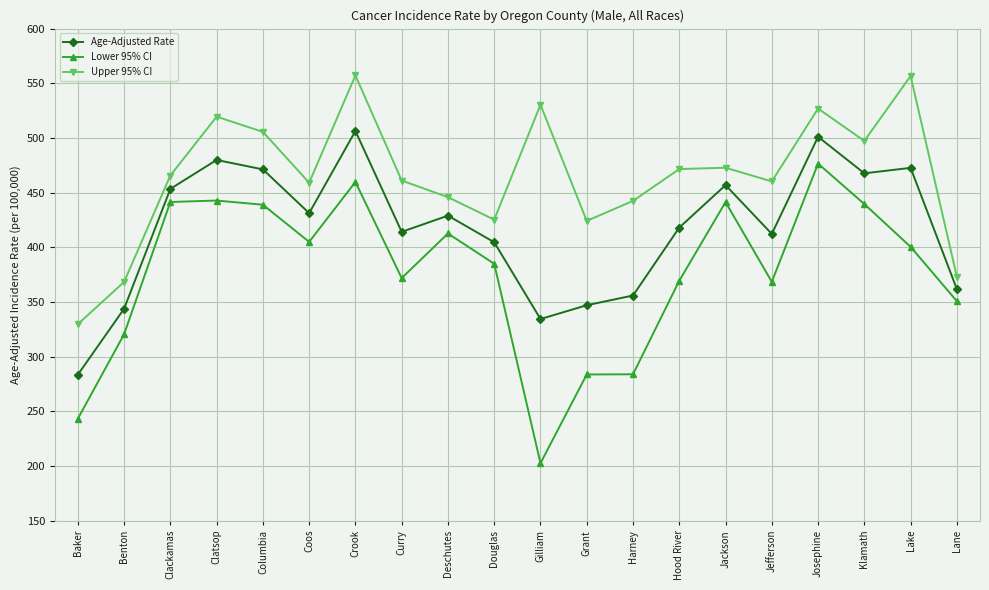

Which series changed the most between Harney and Jefferson?

Lower 95% CI